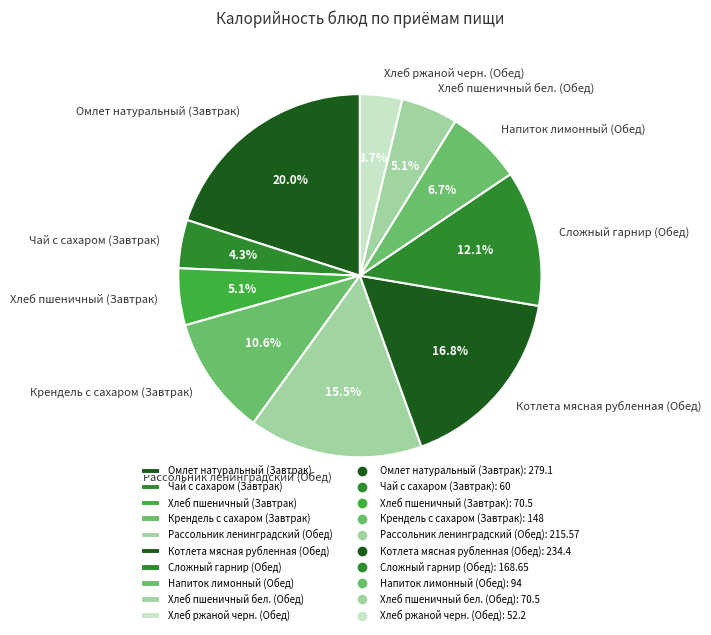

Between Омлет натуральный (Завтрак) and Напиток лимонный (Обед), which is larger?

Омлет натуральный (Завтрак)